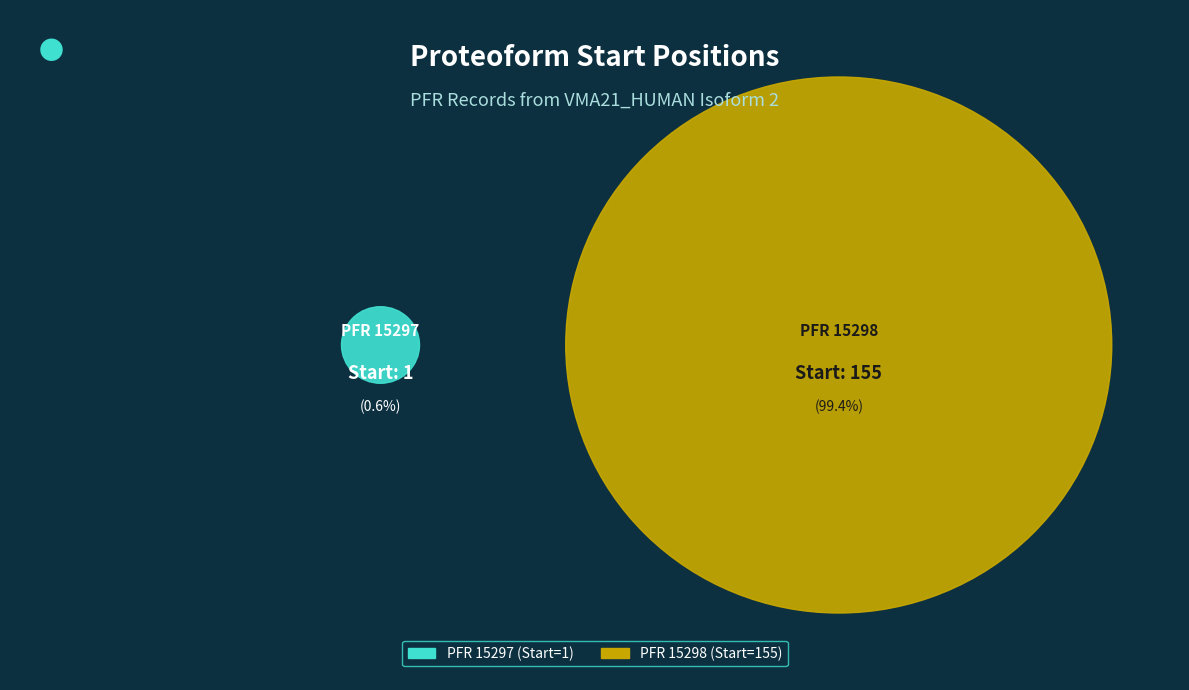

What percentage is the 15297 slice, to the nearest percent?

1%